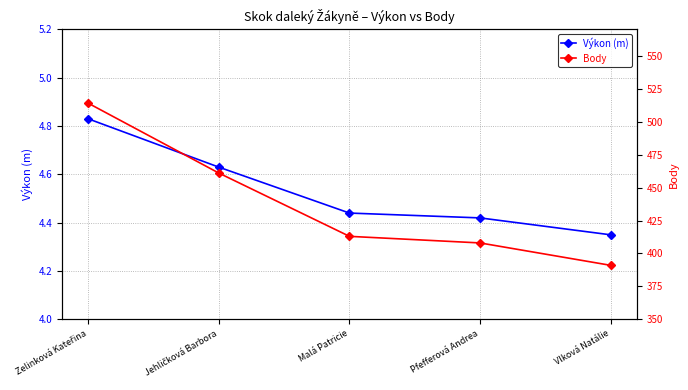

What is the average value of the Body series?

437.4